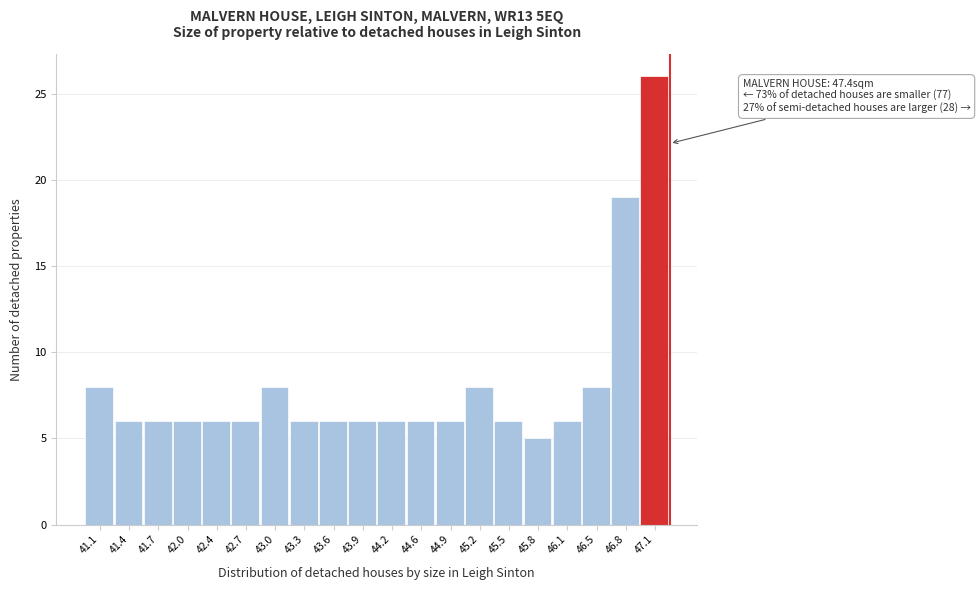

Reading left to right, list all the values displayed in this chart.

41.1=8	41.4=6	41.7=6	42.0=6	42.4=6	42.7=6	43.0=8	43.3=6	43.6=6	43.9=6	44.2=6	44.6=6	44.9=6	45.2=8	45.5=6	45.8=5	46.1=6	46.5=8	46.8=19	47.1=26